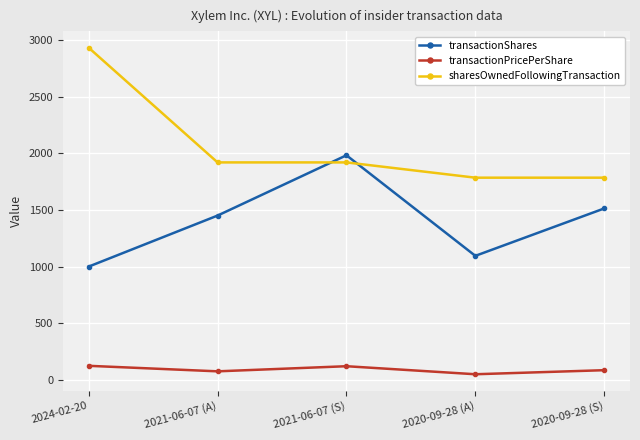

Which series has the widest spread of values?

sharesOwnedFollowingTransaction